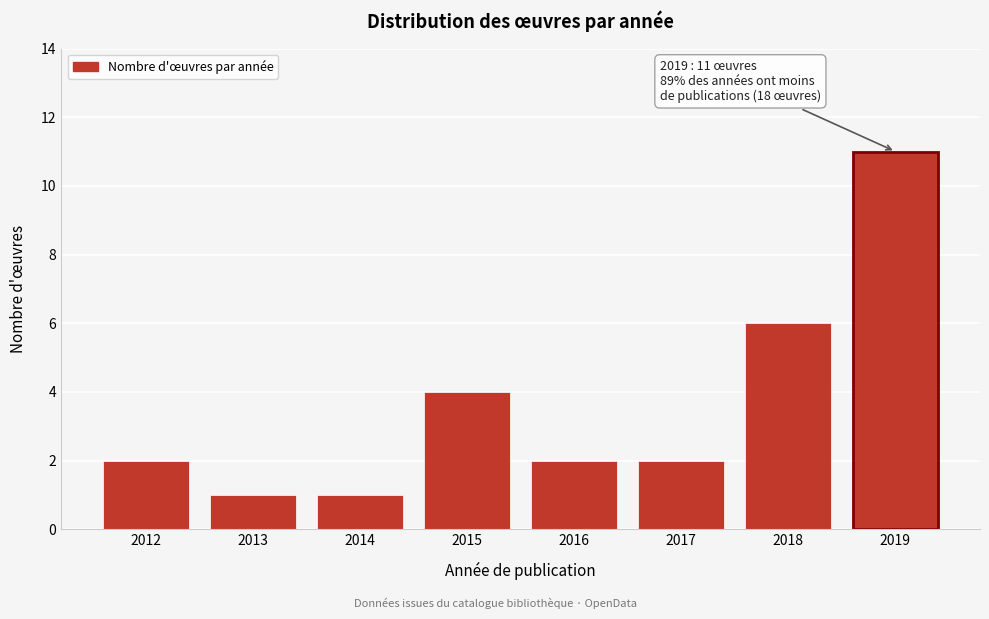

Reading left to right, transcribe all the data shown in this chart.

2	1	1	4	2	2	6	11